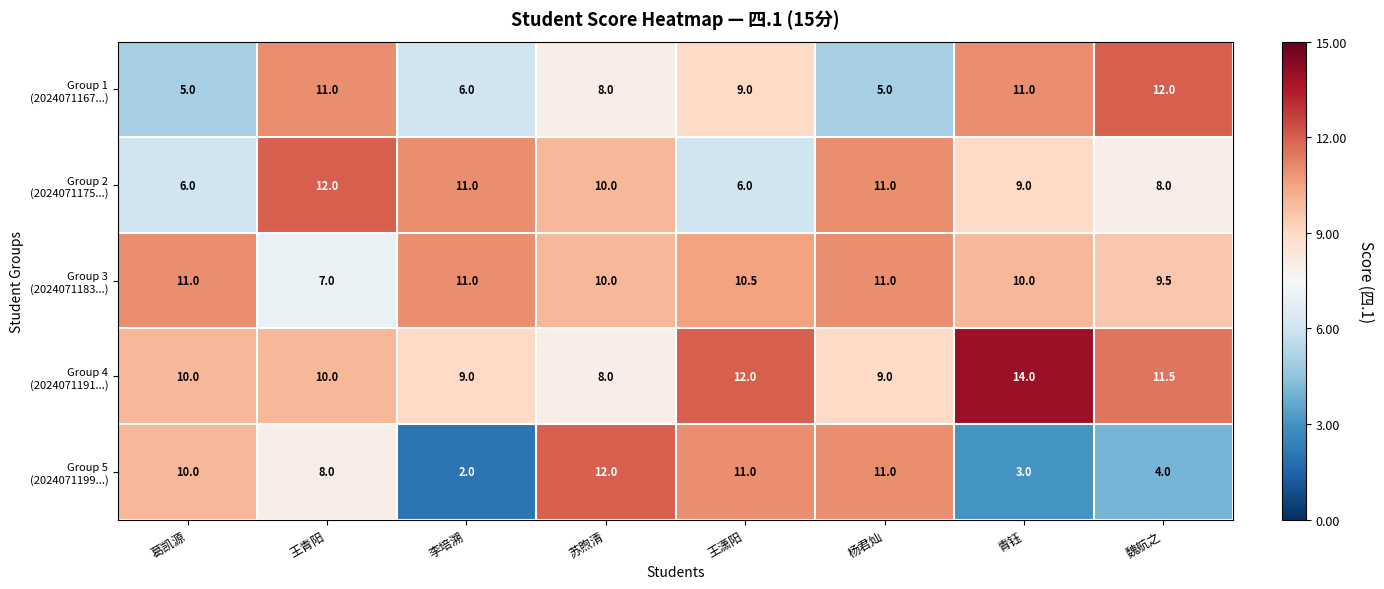

What is the greatest value displayed?

14.0